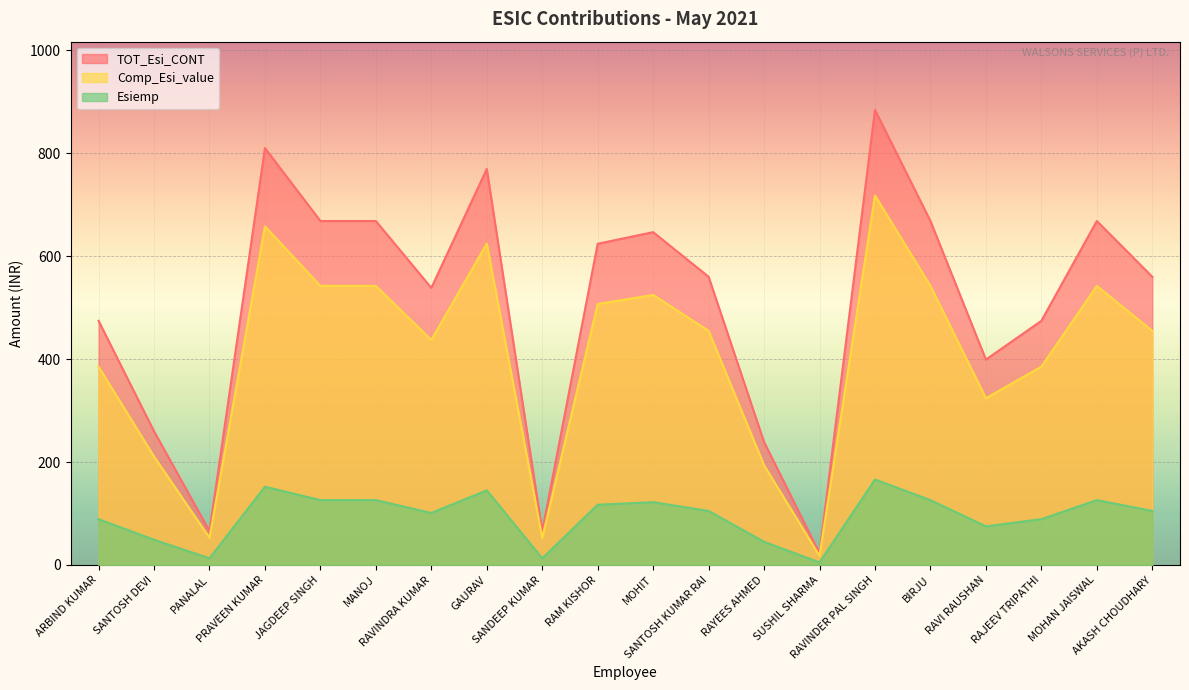

At which category does Esiemp reach its first local valley?

PANALAL